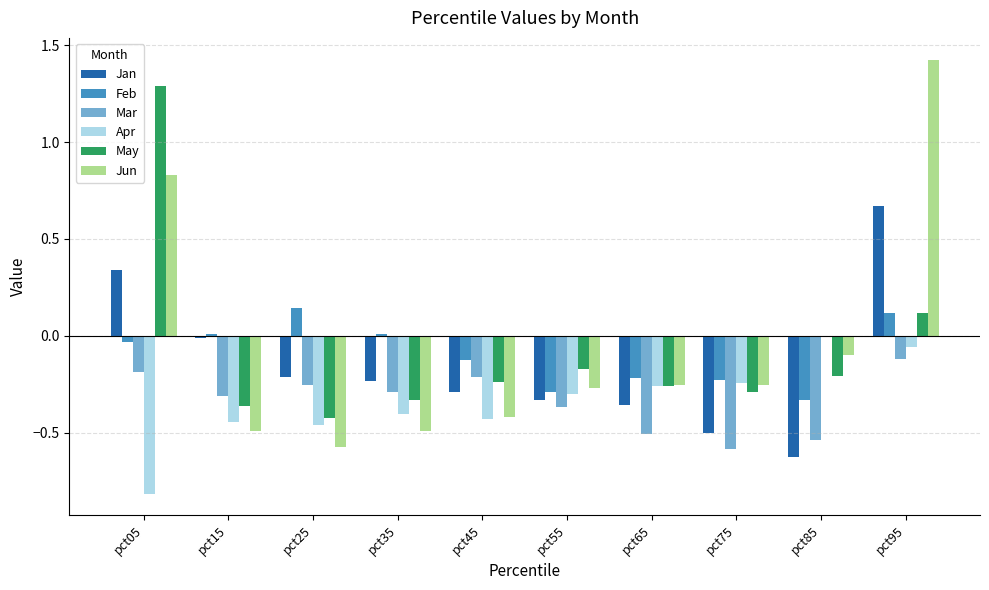

What is the total value across all series at pct95?

2.2